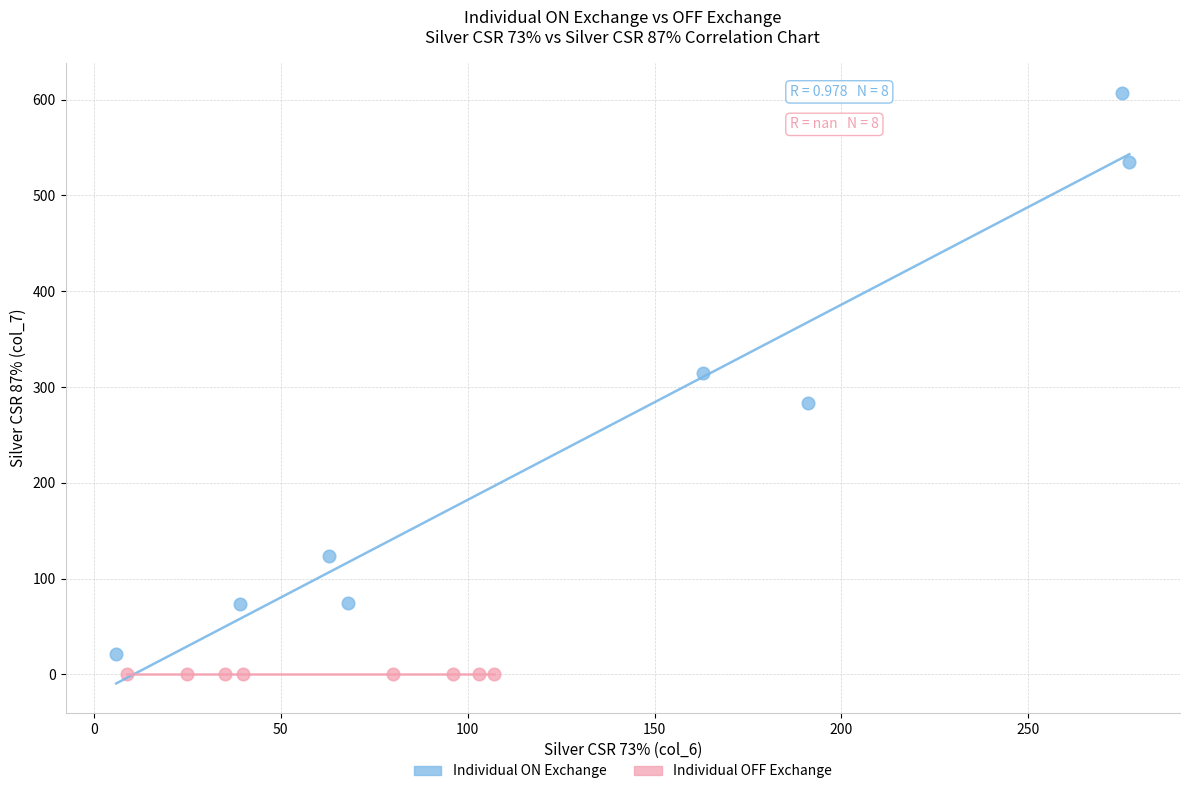

What are all the series names shown in the legend?

Individual ON Exchange, Individual OFF Exchange